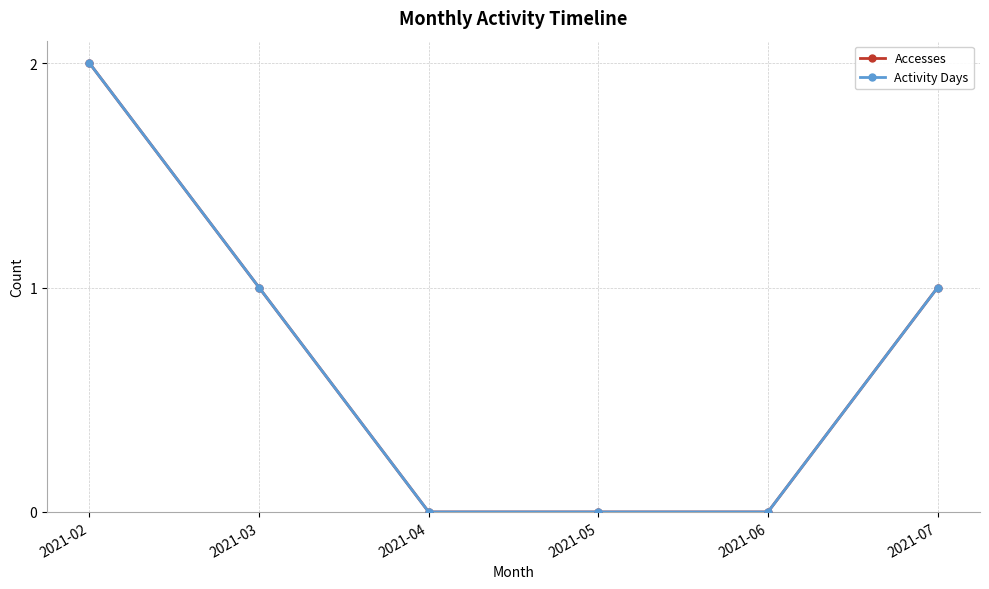

Does the chart display data point markers on the line(s)?

Yes